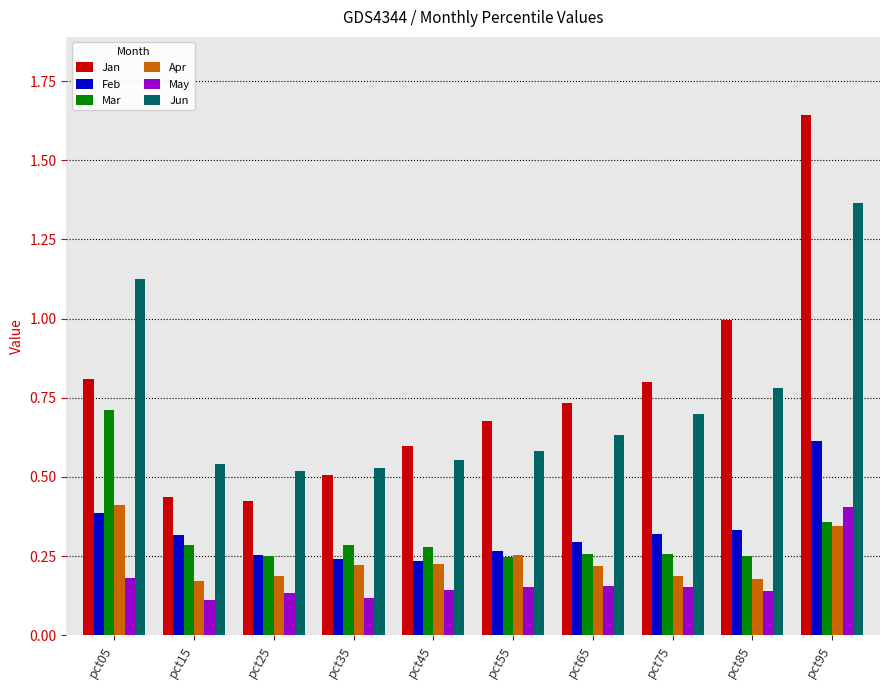

At which category is the sum across all series the highest?

pct95